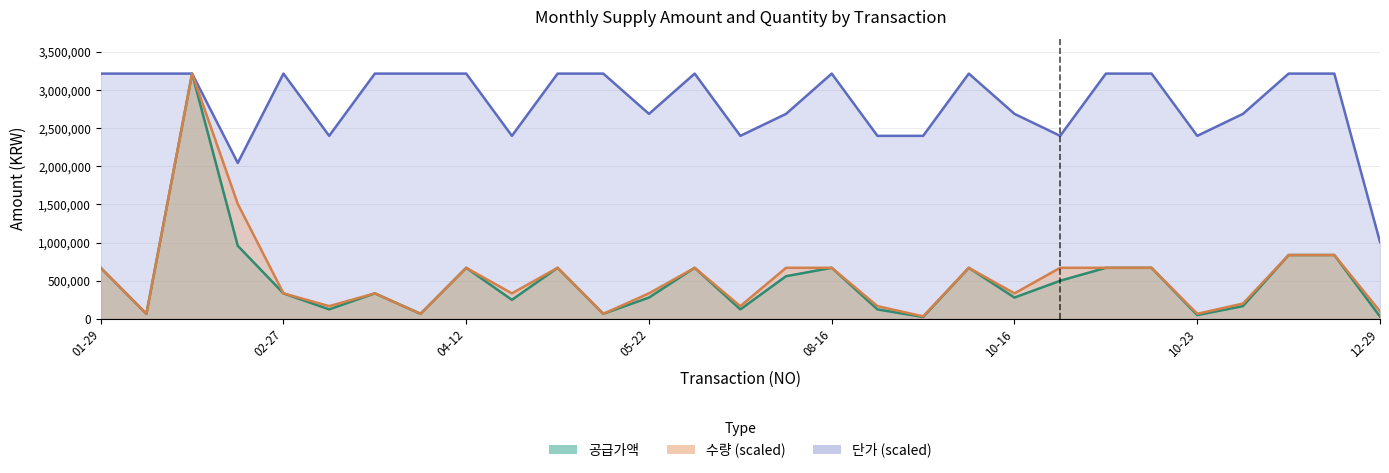

List the series in order of their peak value, lowest first.

공급가액, 수량, 단가